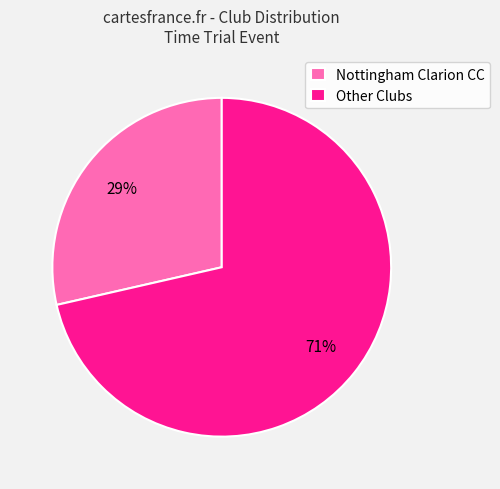

Does any single category account for the majority?

Yes